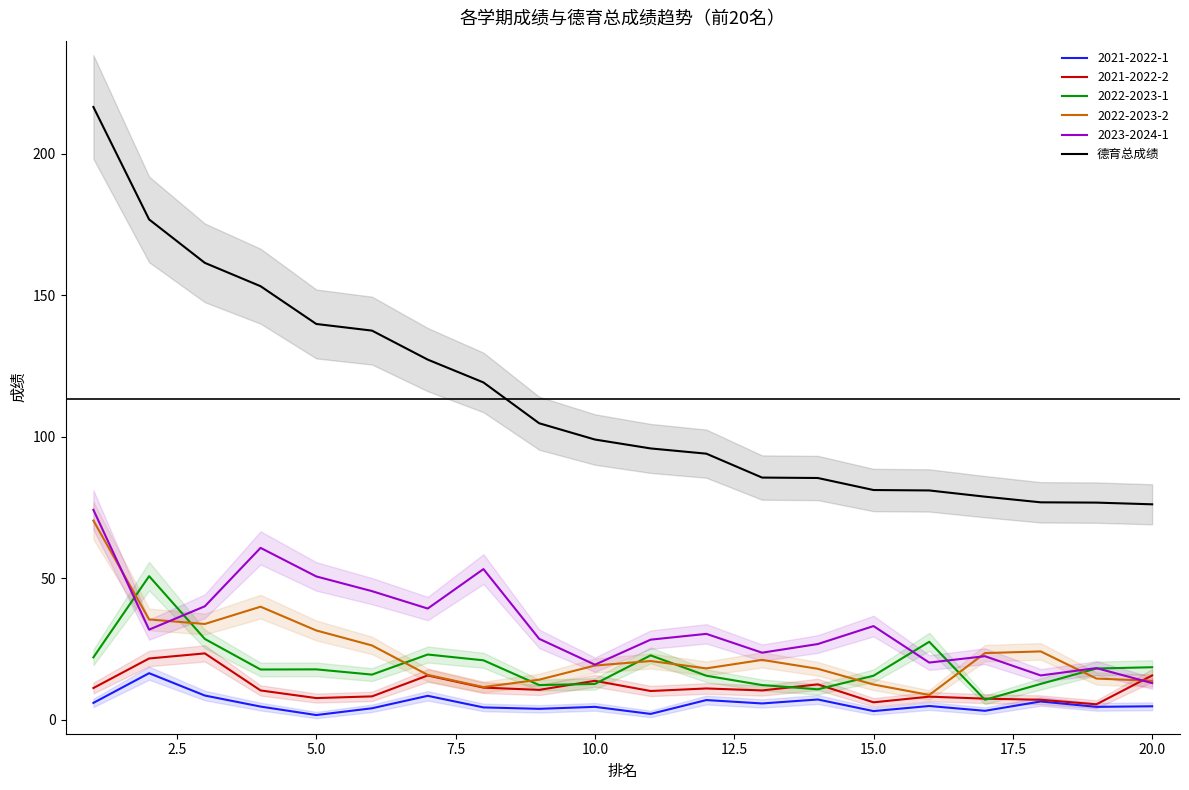

What is the difference between the maximum and second lowest values?

139.9